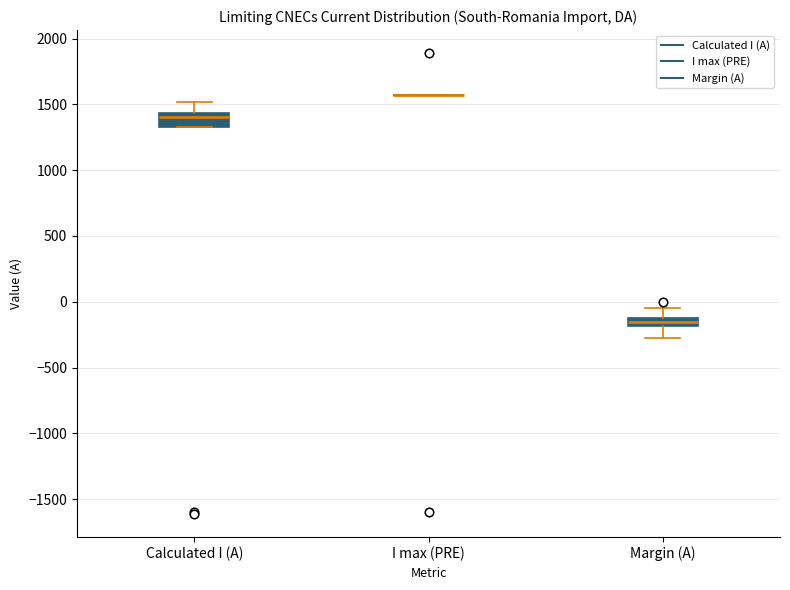

Comparing the boxes themselves (not the whiskers), which one is the tallest?

Calculated I (A)